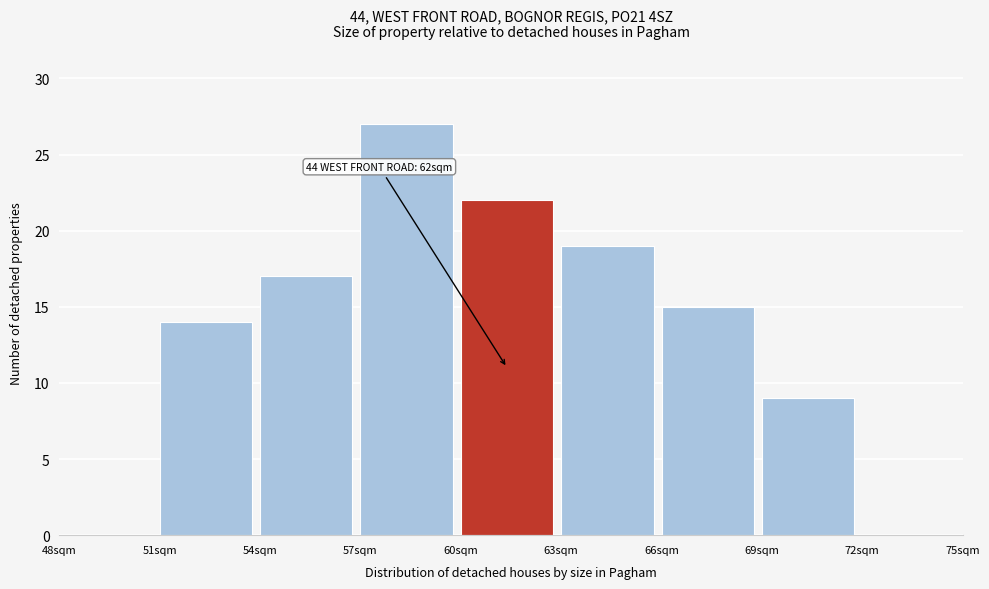

Over which range of the x-axis is the bar tallest?

57 to 60